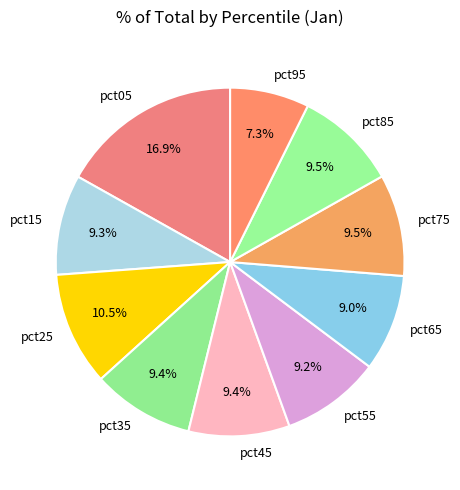

The pct75 slice represents 1% of the pie. True or false?

False